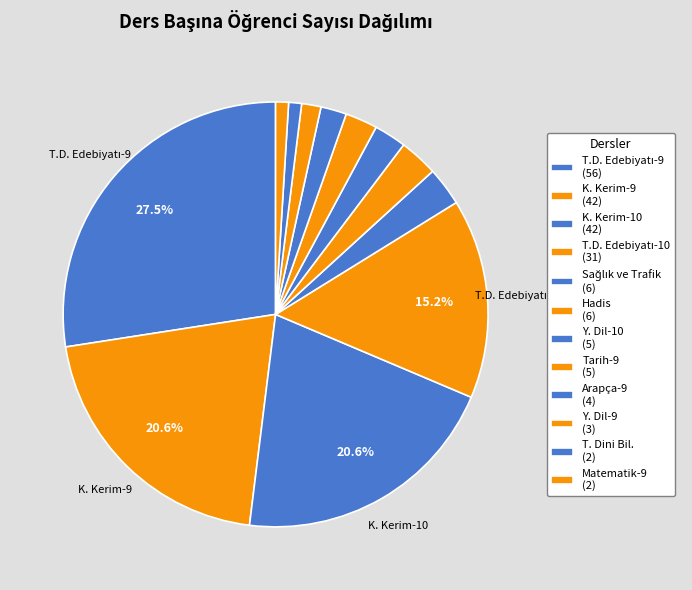

Is there any slice that represents more than half of the pie?

No